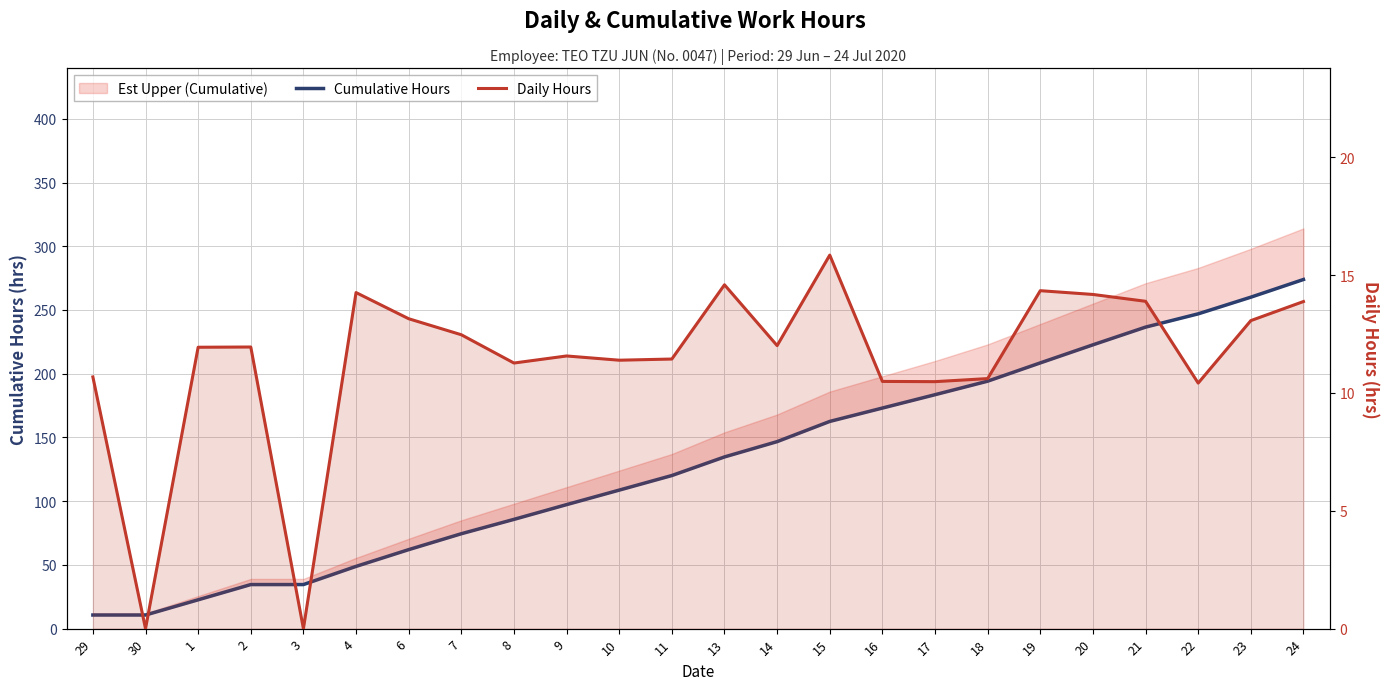

Does the chart have visible grid lines?

Yes